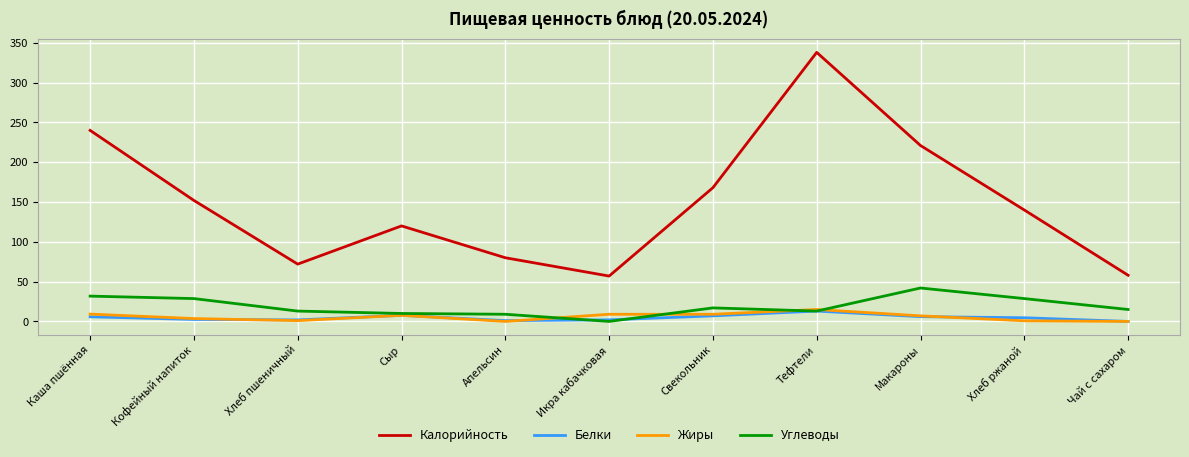

Which series has the widest spread of values?

Калорийность